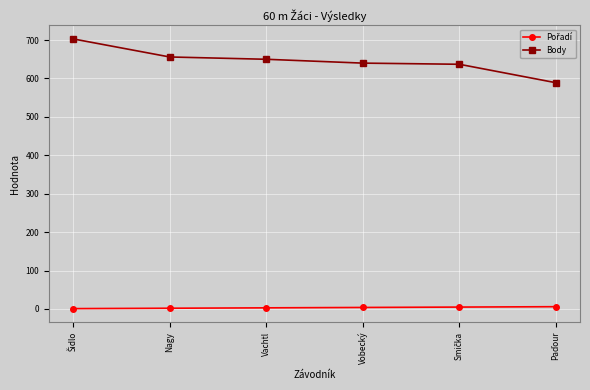

Does the chart display data point markers on the line(s)?

Yes